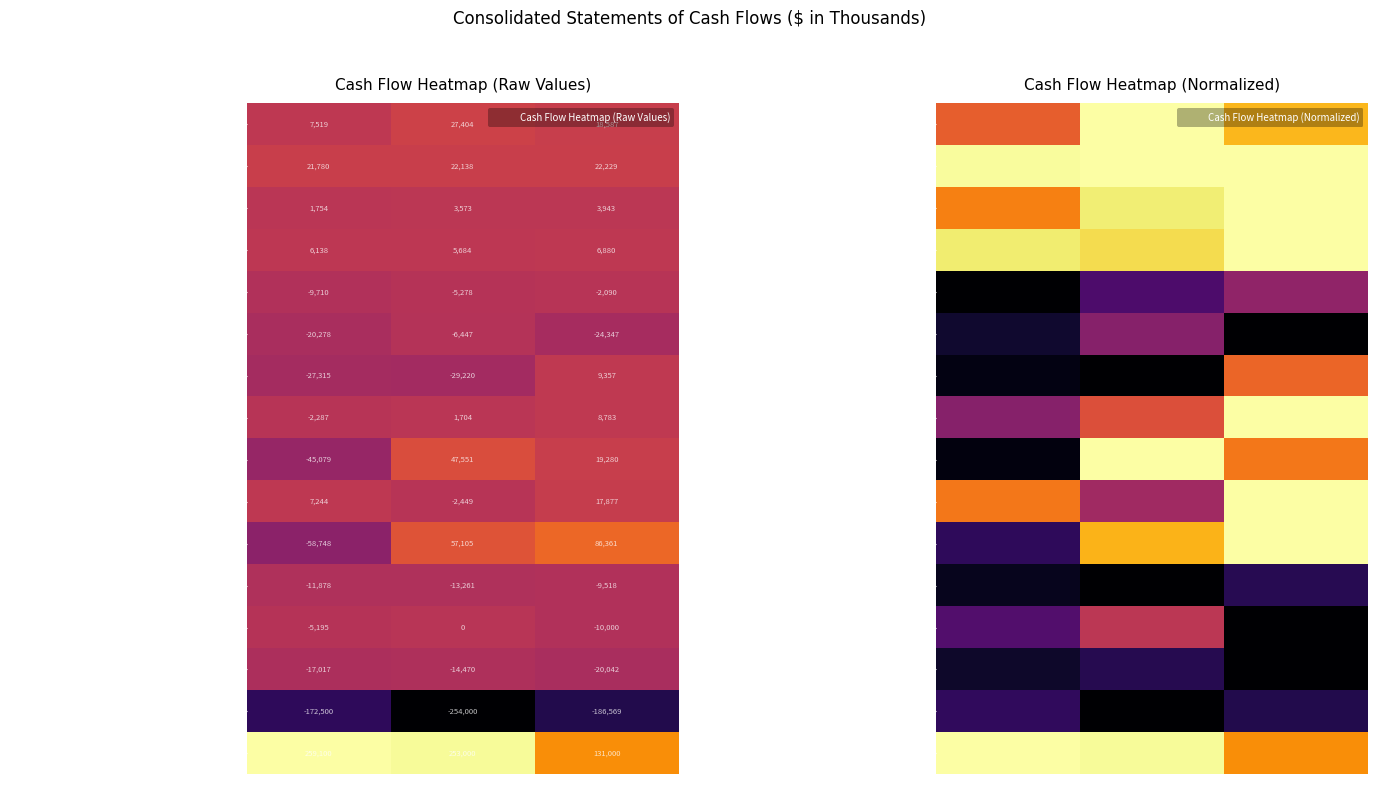

How many values in Increase (decrease) in accounts payable are below zero?

1